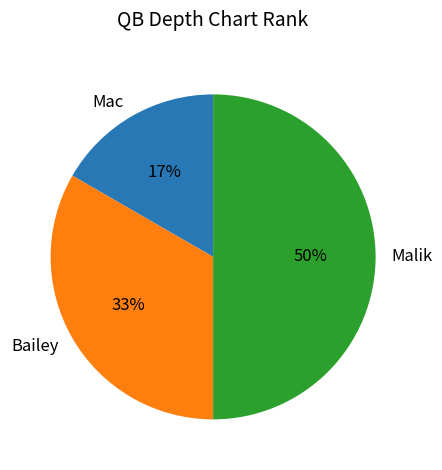

To the nearest percent, what is the combined percentage of Malik and Bailey?

83%